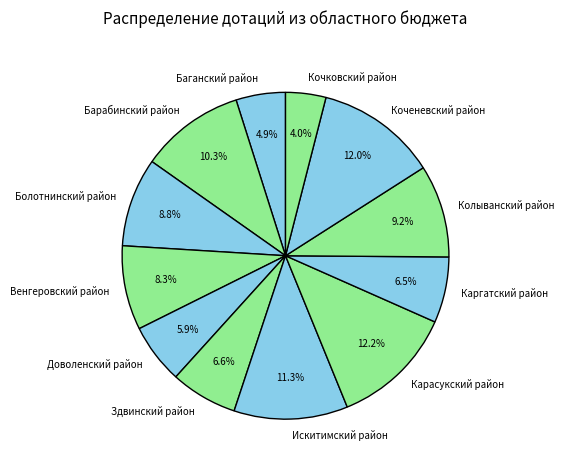

What percentage is the Кочковский район slice, to the nearest percent?

4%